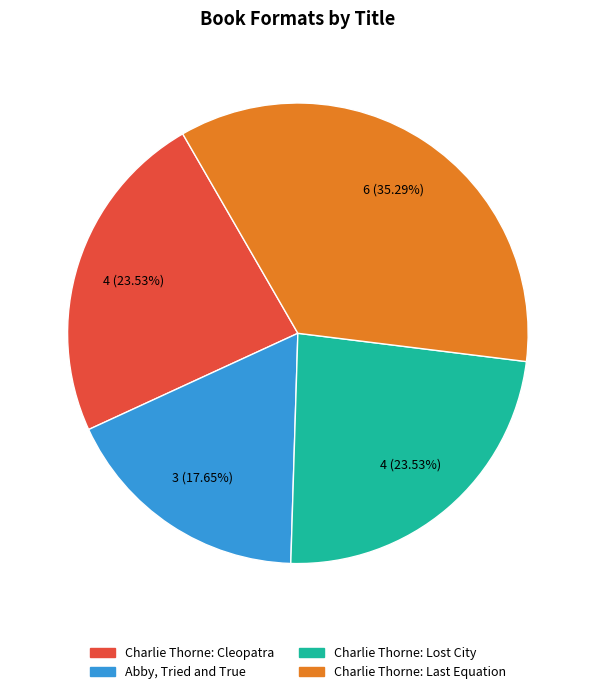

Is there any slice that represents more than half of the pie?

No